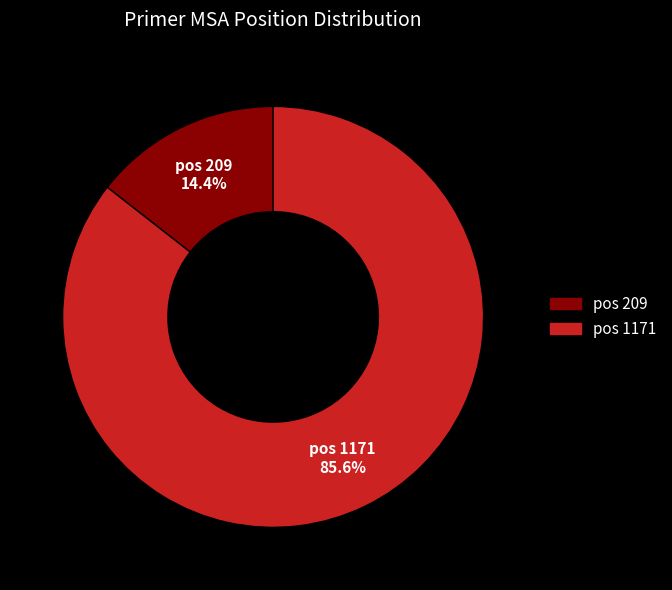

Does any single category account for the majority?

Yes